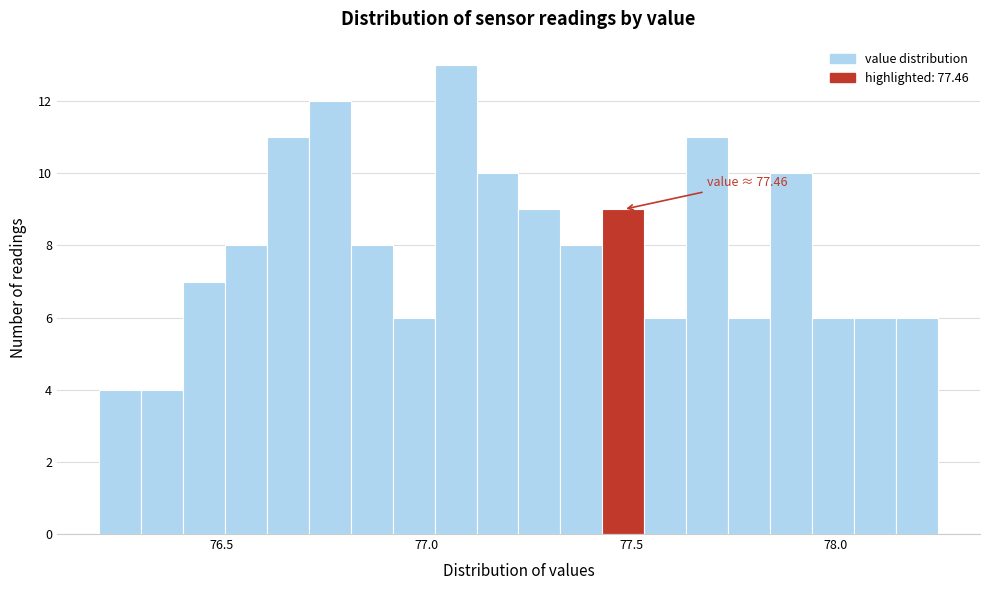

Read against the x-axis, roughly where is the centre of the tallest bar?

77.05